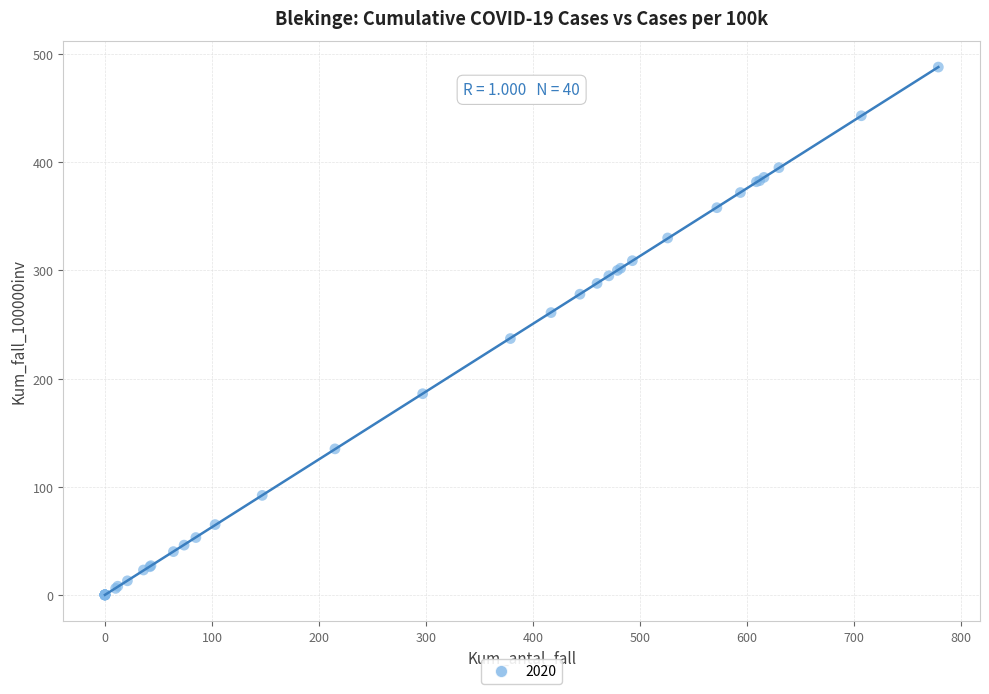

What Y value in the scatter plot is closest to 244?

237